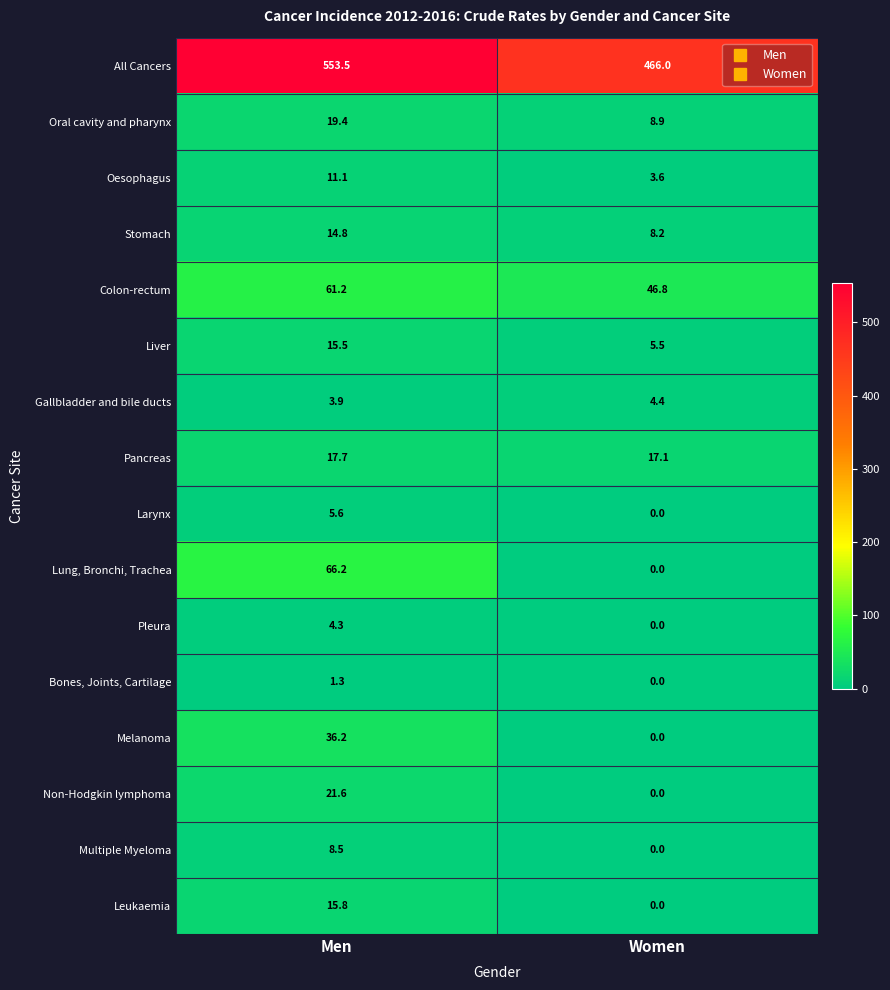

Where does the Liver series first go above 15?

Men